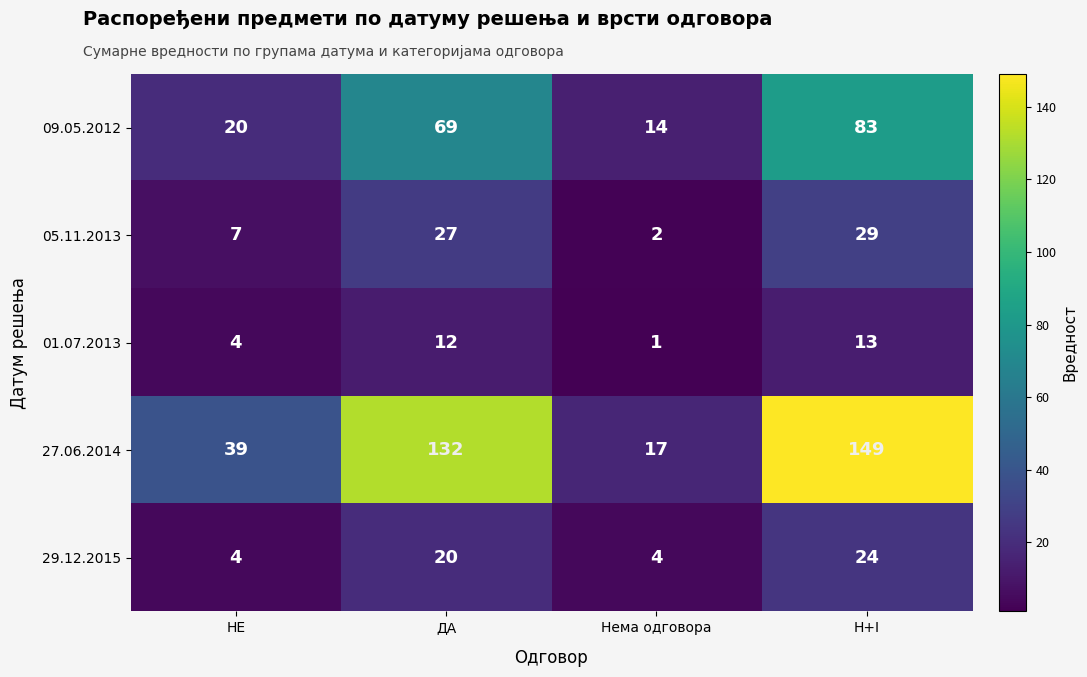

What is the difference between the highest and lowest values at Нема одговора?

16